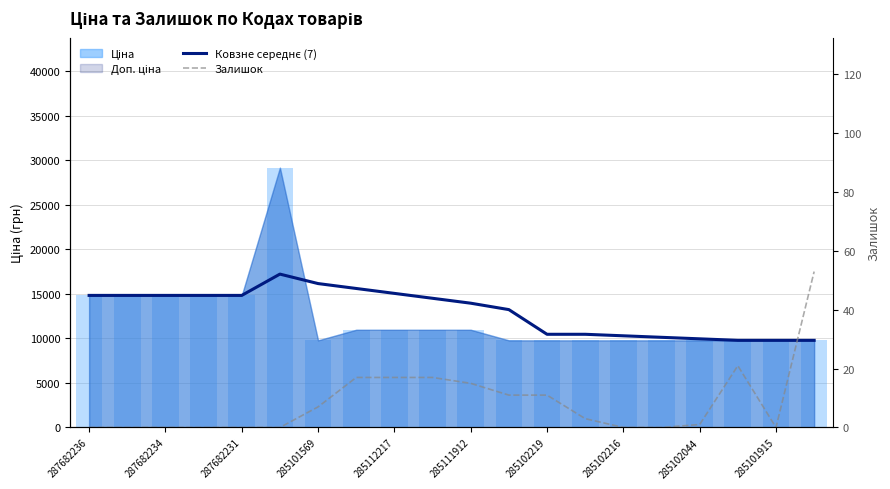

At which category does the chart reach its minimum across all series?

287682236